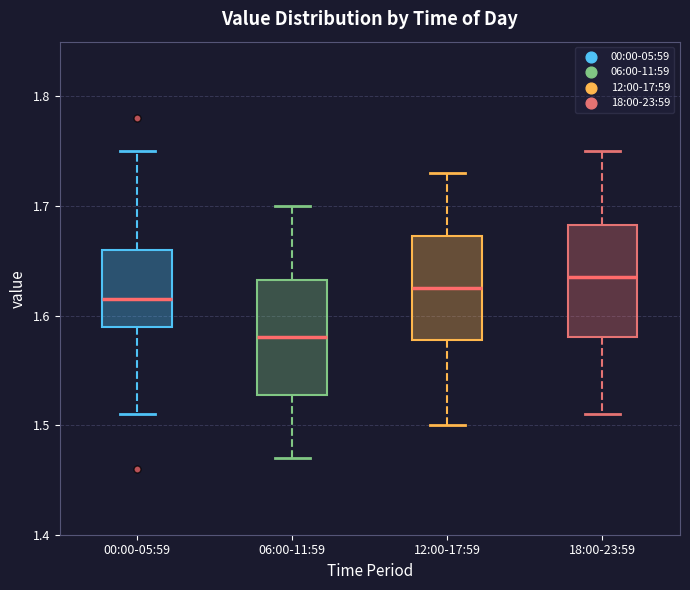

Reading left to right, read every box against the y-axis: the position of its median line, the range the box covers, and the ends of its whiskers. The values are not printed on the chart, so give them approximately, as read against the axis.

00:00-05:59: median 1.62, box 1.59 to 1.66, whiskers 1.51 to 1.75
06:00-11:59: median 1.58, box 1.53 to 1.63, whiskers 1.47 to 1.70
12:00-17:59: median 1.63, box 1.58 to 1.67, whiskers 1.50 to 1.73
18:00-23:59: median 1.64, box 1.58 to 1.68, whiskers 1.51 to 1.75